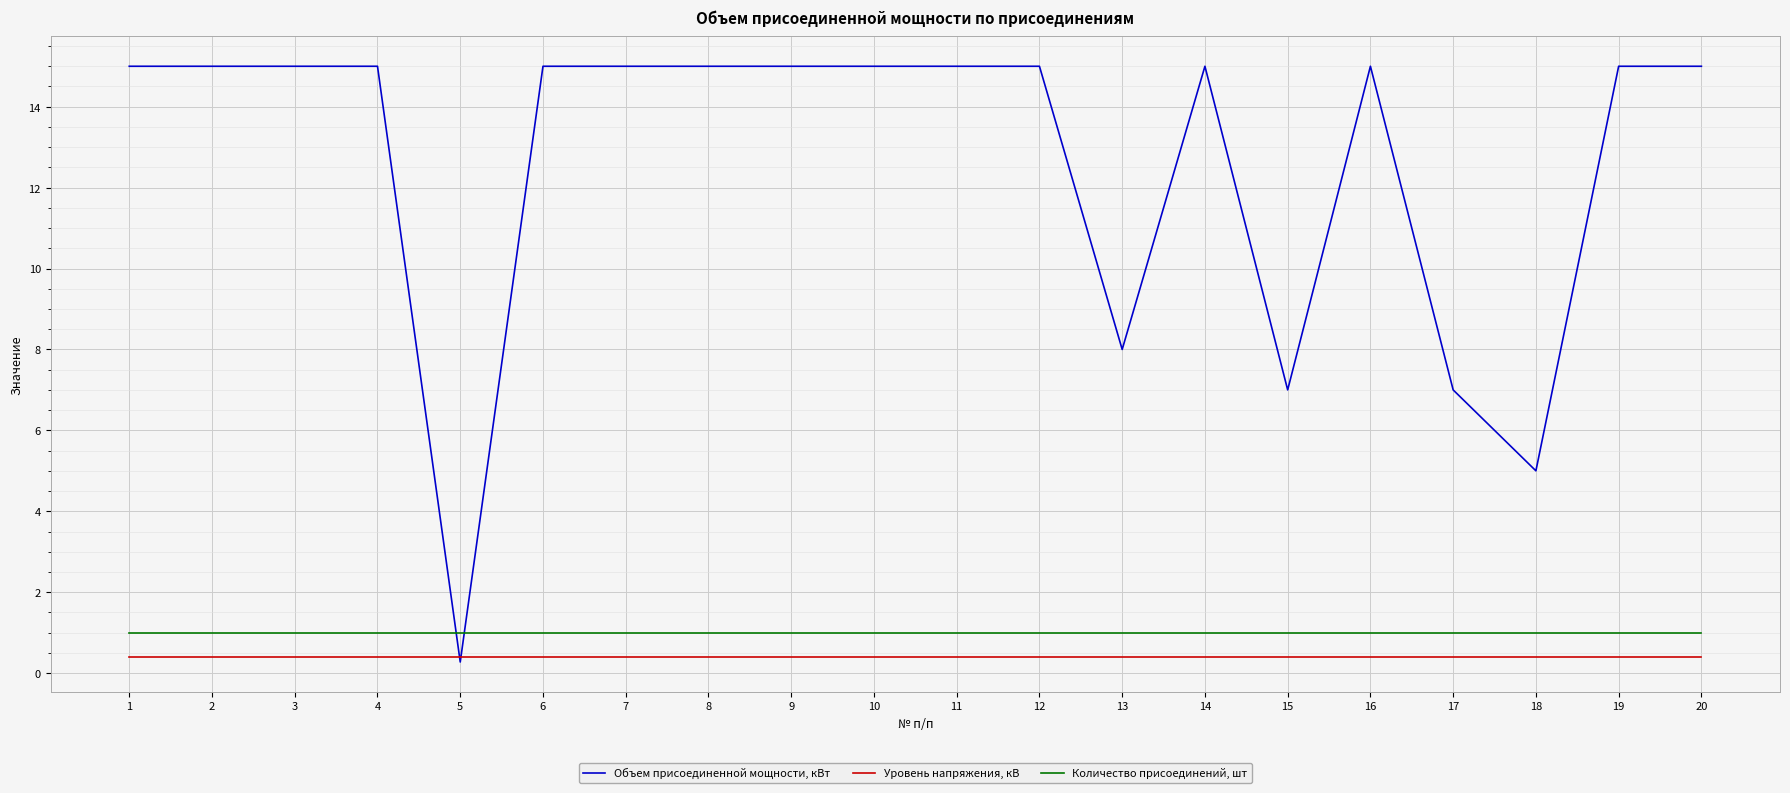

What is the maximum value shown in the chart?

15.0